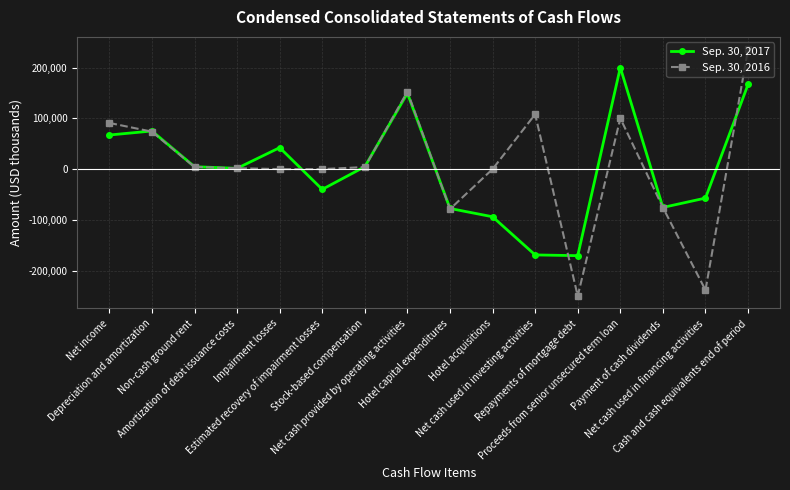

Which label corresponds to the largest value in the chart?

Cash and cash equivalents end of period